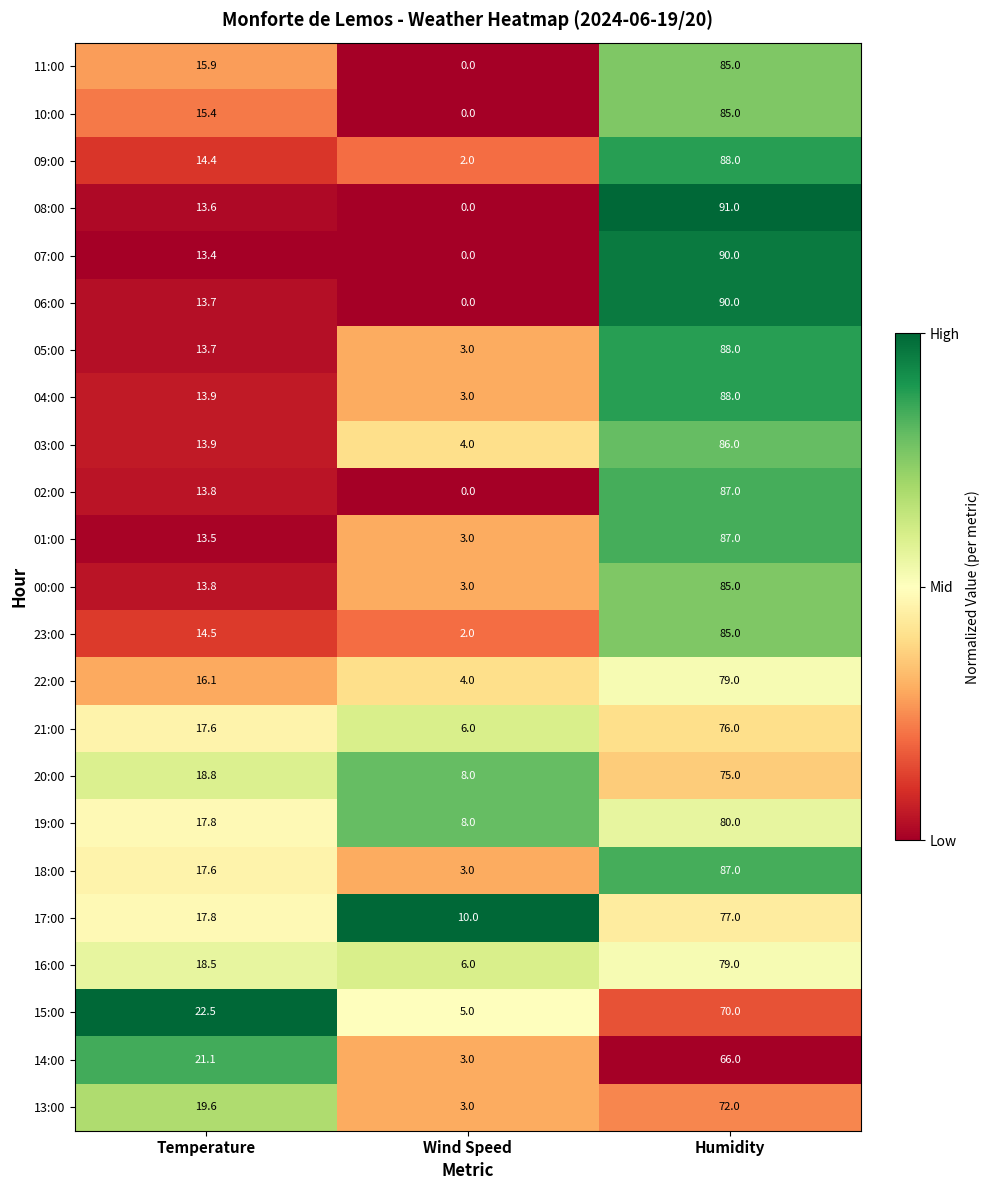

What is the spread (max minus min) of values at Humidity?

25.0